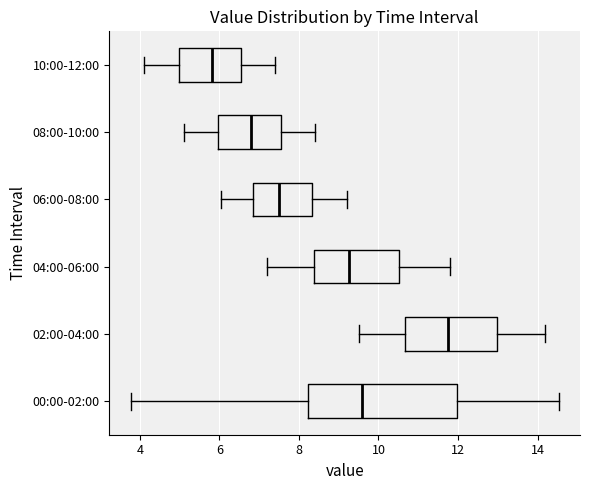

Reading bottom to top, transcribe this box plot: for each box, give where its median line is, the range the box spans, and where its two whiskers end, as read against the x-axis. The values are not printed on the chart, so give them approximately, as read against the axis.

00:00-02:00: median 9.6, box 8.2 to 12.0, whiskers 3.8 to 14.6
02:00-04:00: median 11.8, box 10.6 to 13.0, whiskers 9.6 to 14.2
04:00-06:00: median 9.2, box 8.4 to 10.6, whiskers 7.2 to 11.8
06:00-08:00: median 7.6, box 6.8 to 8.4, whiskers 6.0 to 9.2
08:00-10:00: median 6.8, box 6.0 to 7.6, whiskers 5.2 to 8.4
10:00-12:00: median 5.8, box 5.0 to 6.6, whiskers 4.2 to 7.4